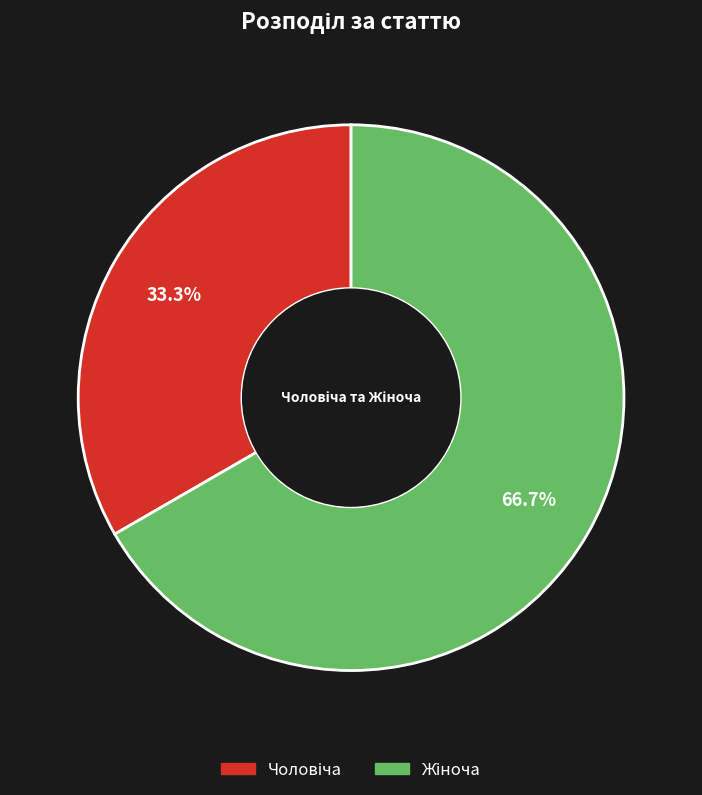

Is there any slice that represents more than half of the pie?

Yes